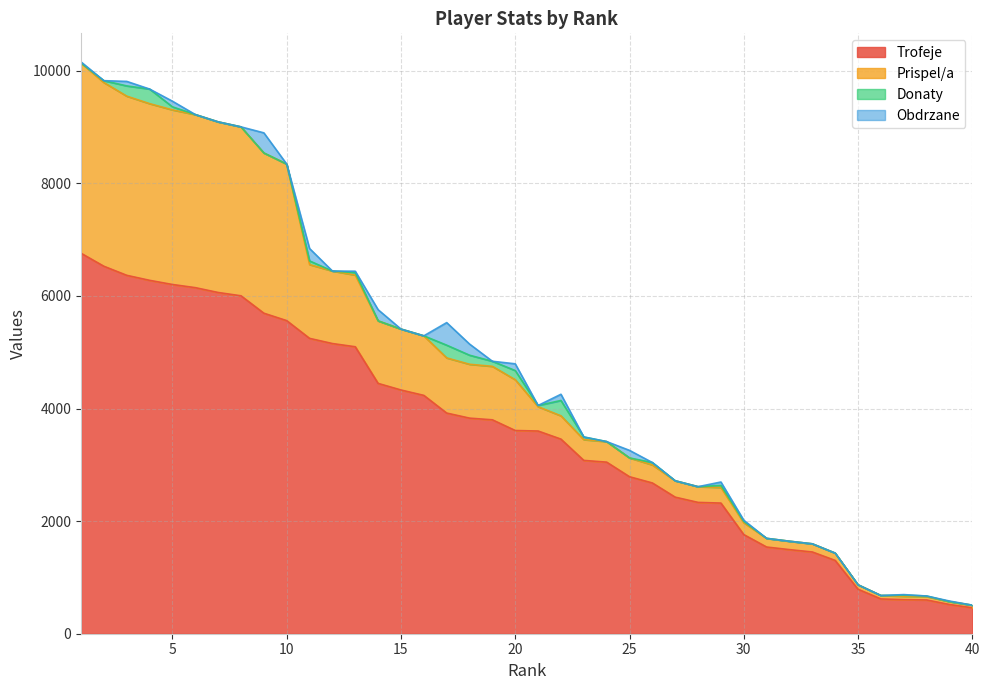

What is the sum of all Obdrzane values?

2062